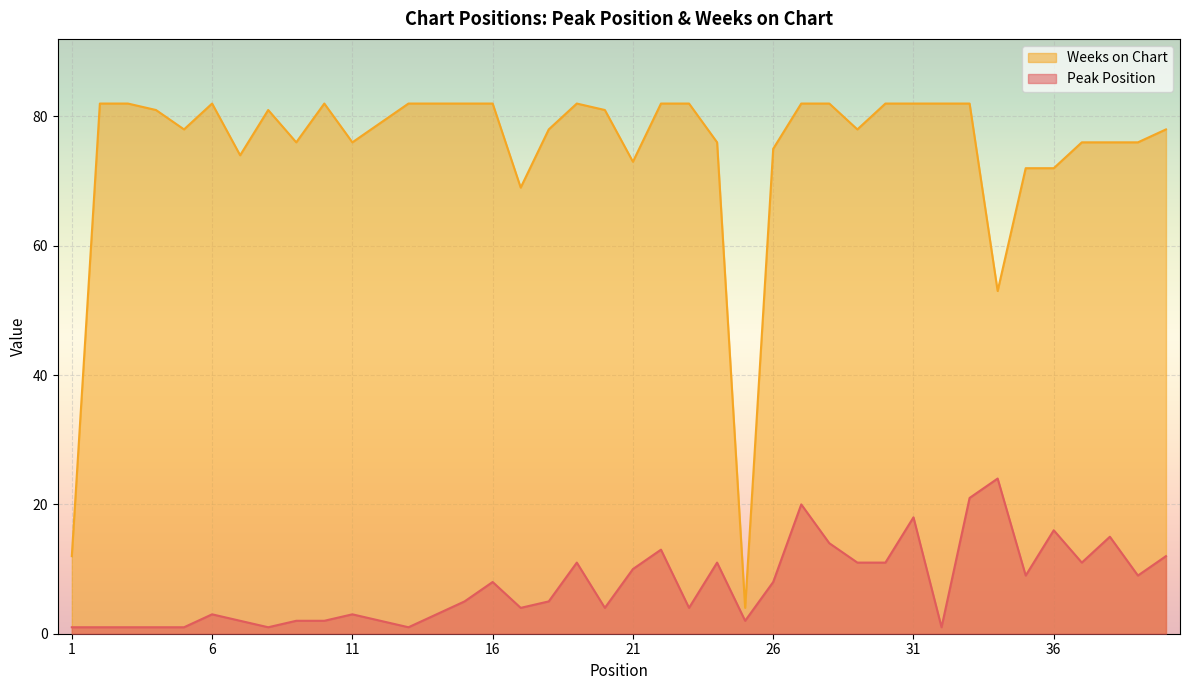

How many lines are shown in the chart?

2